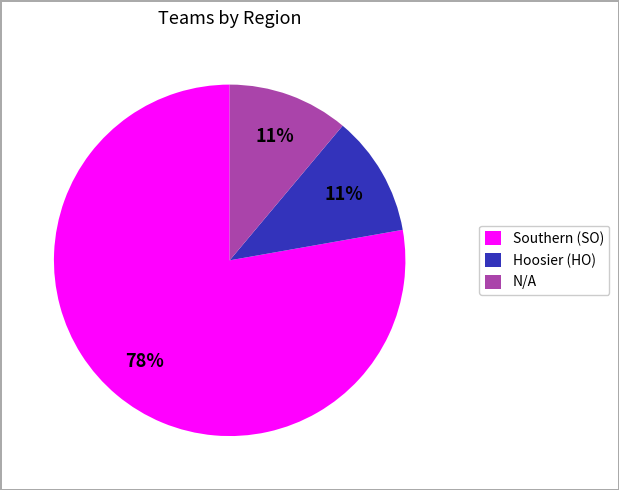

To the nearest percent, what portion does Southern (SO) represent?

78%